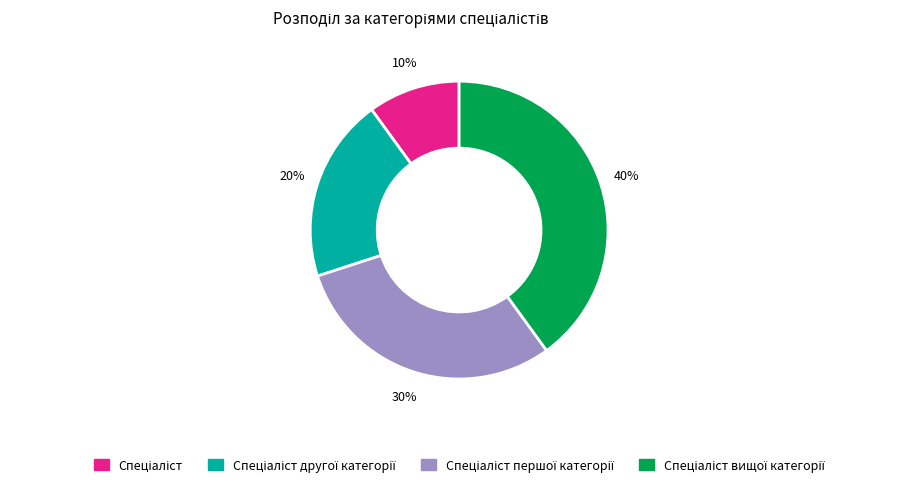

Is there any slice that represents more than half of the pie?

No